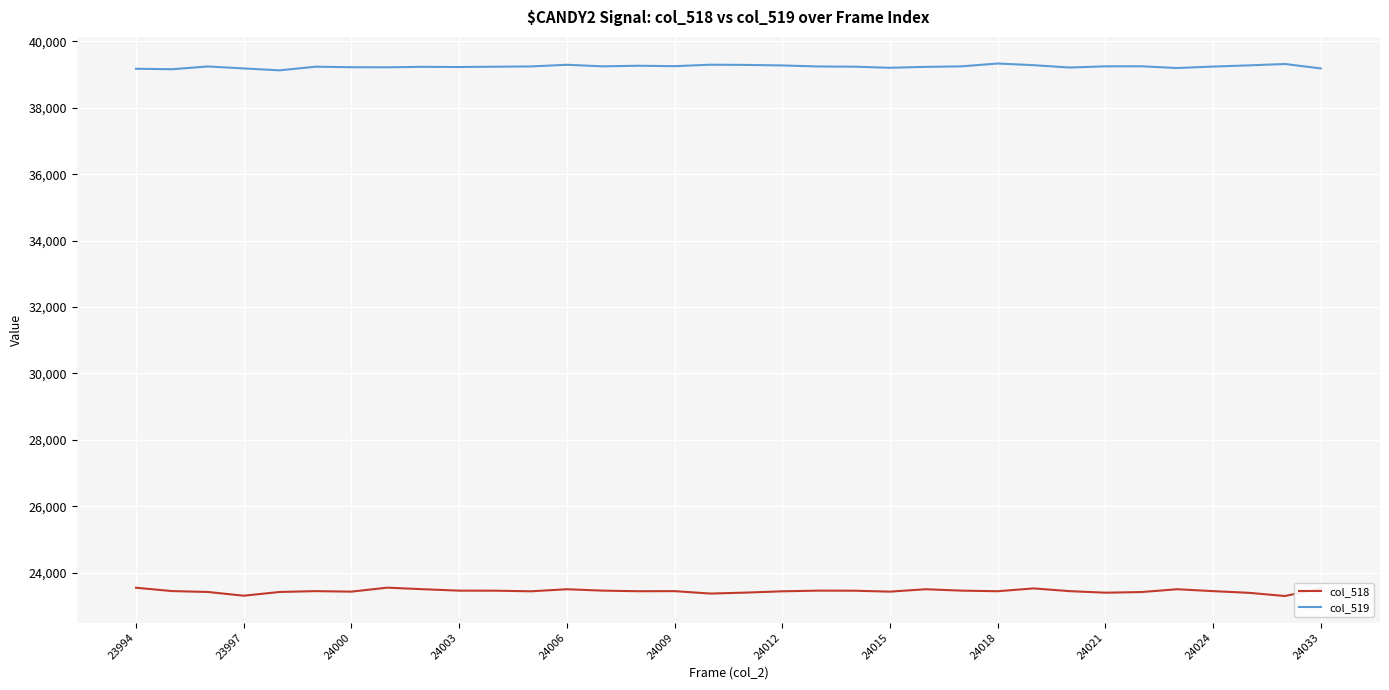

Rank the series by their maximum value, from lowest to highest.

col_518, col_519